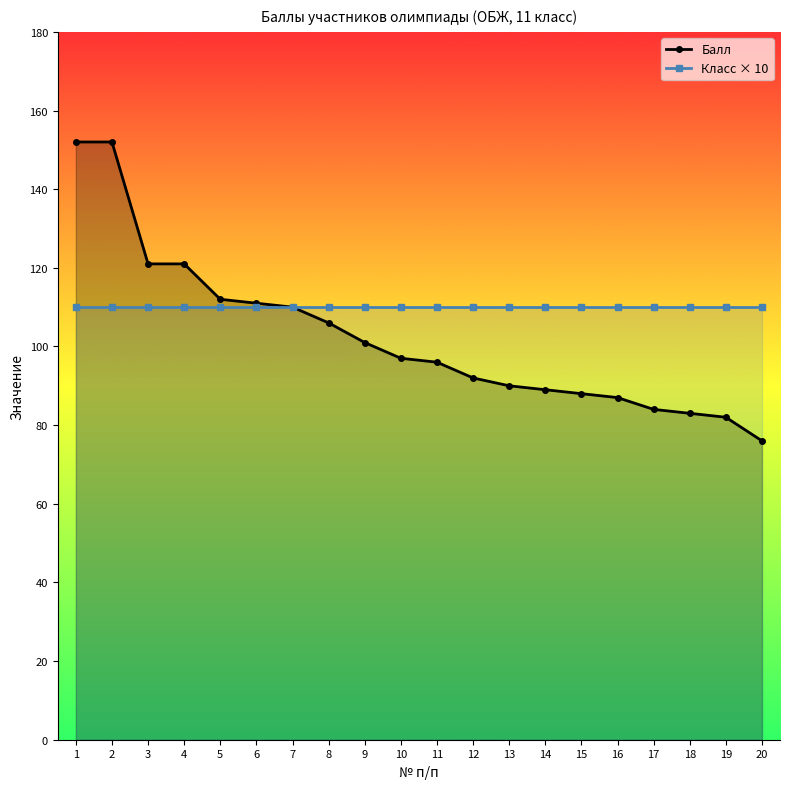

Which has a higher value, 19 or 1?

1